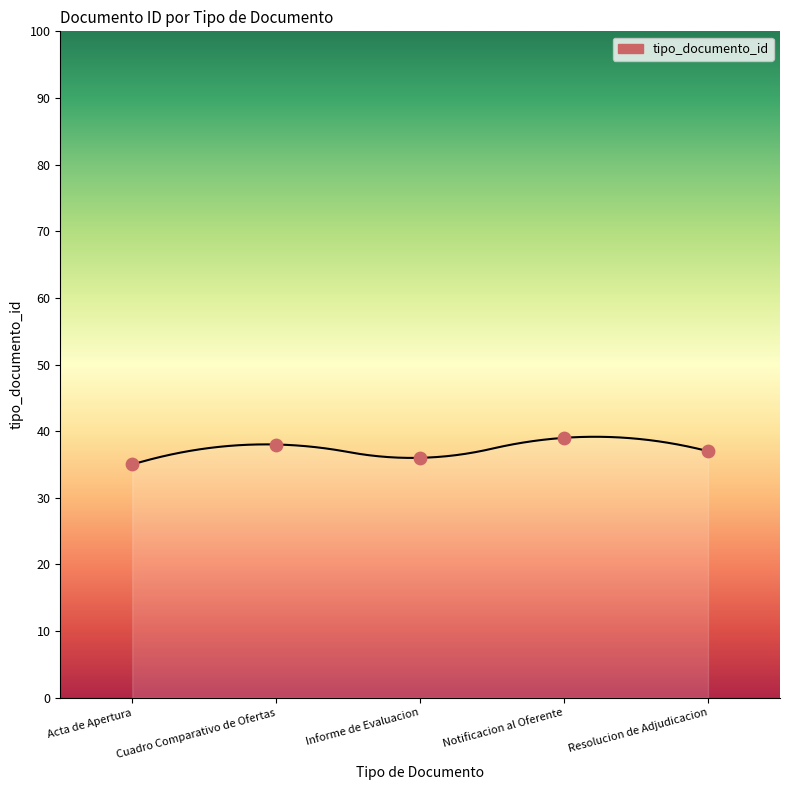

What is the ratio of the value at Notificacion al Oferente to the value at Informe de Evaluacion?

1.1